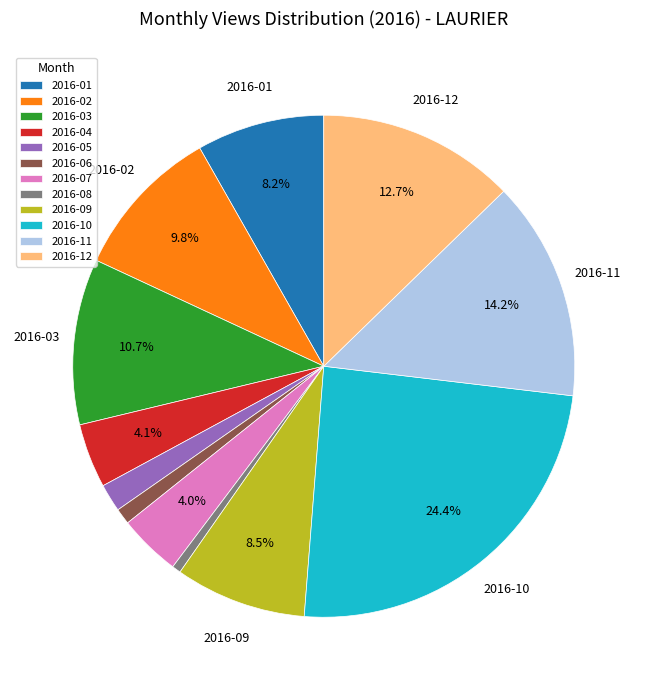

Which category has the biggest portion of the pie?

2016-10